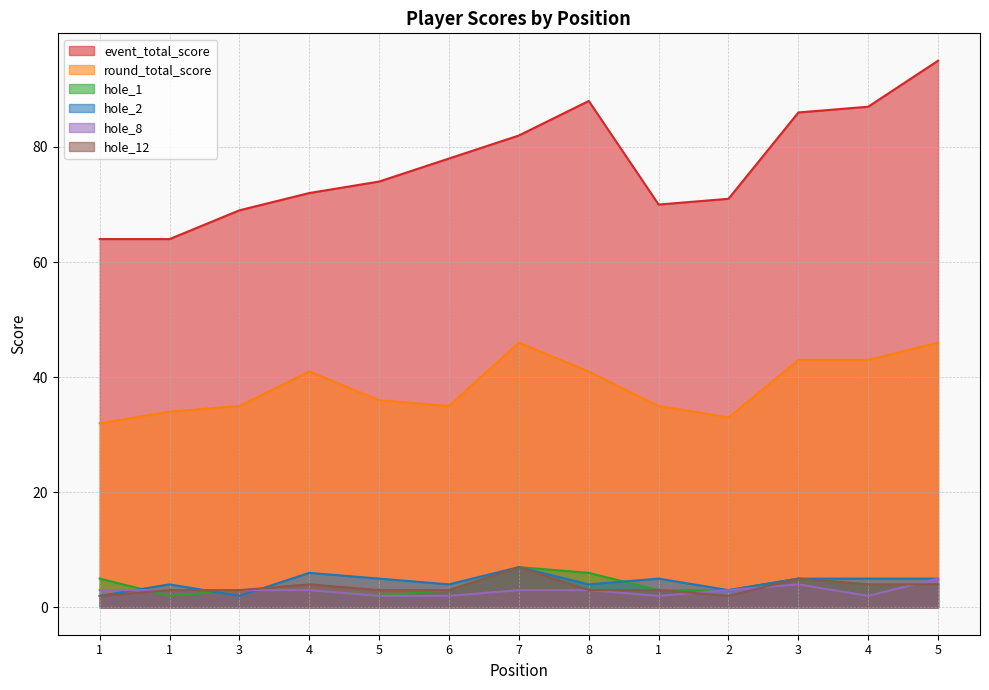

Reading right to left, transcribe all the data shown in this chart.

event_total_score: 95	87	86	71	70	88	82	78	74	72	69	64	64
round_total_score: 46	43	43	33	35	41	46	35	36	41	35	34	32
hole_1: 4	4	5	3	3	6	7	3	2	3	3	2	5
hole_2: 5	5	5	3	5	4	7	4	5	6	2	4	2
hole_8: 5	2	4	3	2	3	3	2	2	3	3	3	3
hole_12: 4	4	5	2	3	3	7	3	3	4	3	3	2